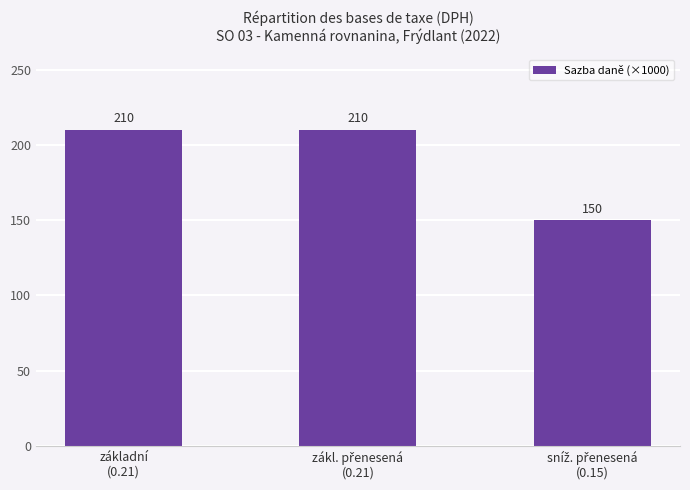

How many values are between 150 and 210?

3